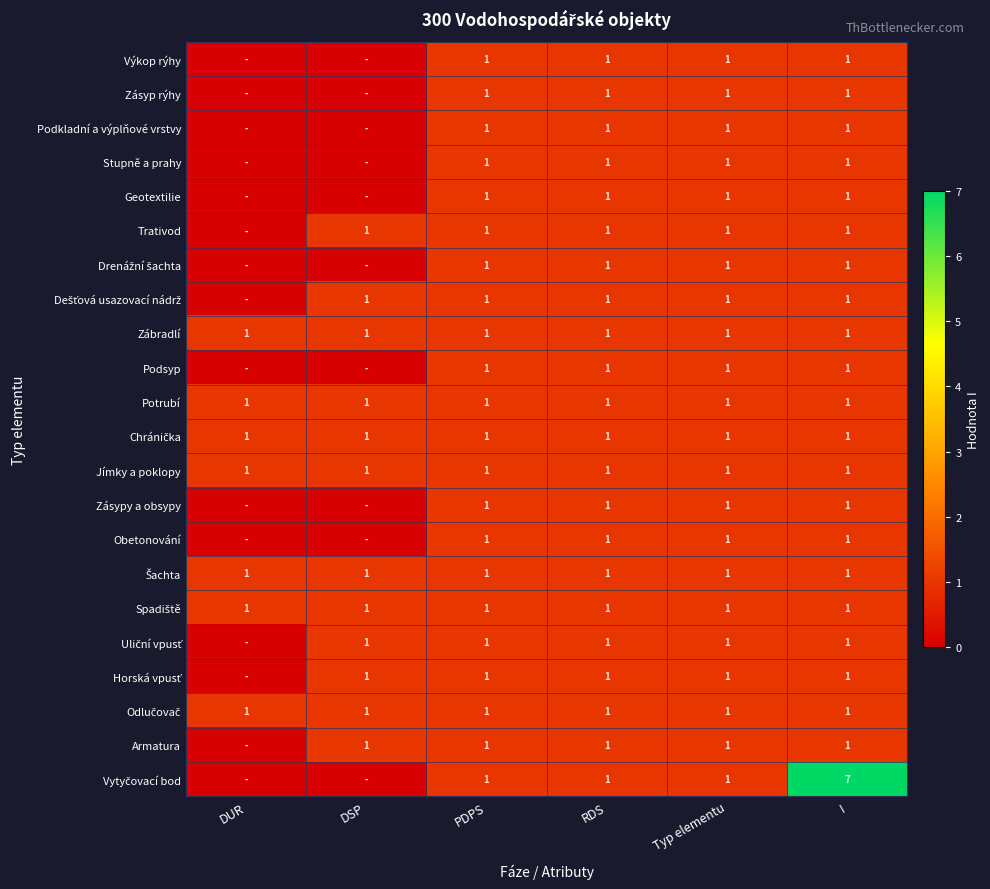

What is the total value across all series at RDS?

22